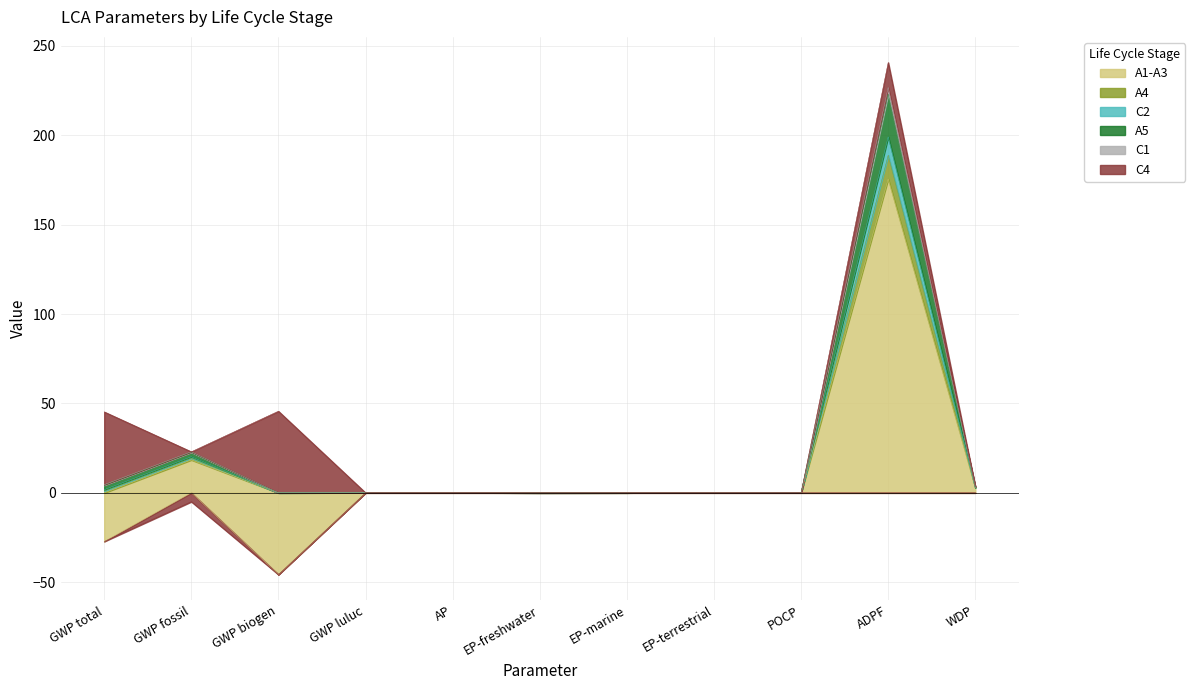

Which has a higher value, GWP total or ADPF?

ADPF